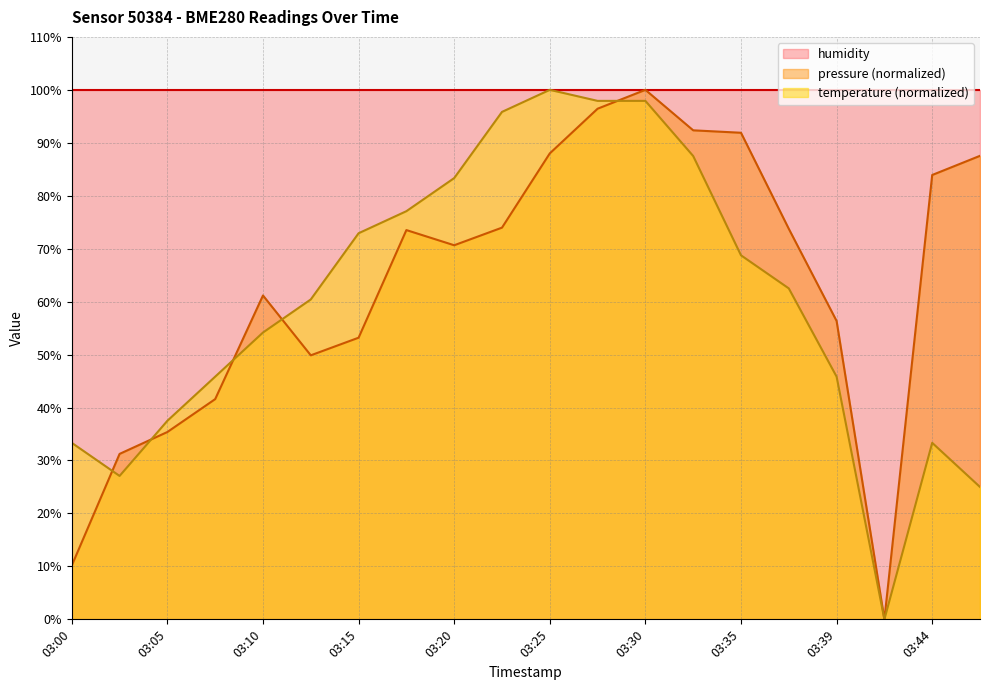

Reading left to right, extract all data points from this chart.

pressure: 03:00=10.2	03:03=31.2	03:05=35.4	03:08=41.6	03:10=61.2	03:13=49.9	03:15=53.2	03:17=73.5	03:20=70.6	03:22=74.0	03:25=88.0	03:27=96.4	03:30=100.0	03:32=92.4	03:35=91.9	03:37=73.8	03:39=56.3	03:42=0.0	03:44=83.9	03:47=87.5
temperature: 03:00=33.3	03:03=27.1	03:05=37.5	03:08=45.8	03:10=54.2	03:13=60.4	03:15=72.9	03:17=77.1	03:20=83.3	03:22=95.8	03:25=100.0	03:27=97.9	03:30=97.9	03:32=87.5	03:35=68.7	03:37=62.5	03:39=45.8	03:42=0.0	03:44=33.3	03:47=25.0